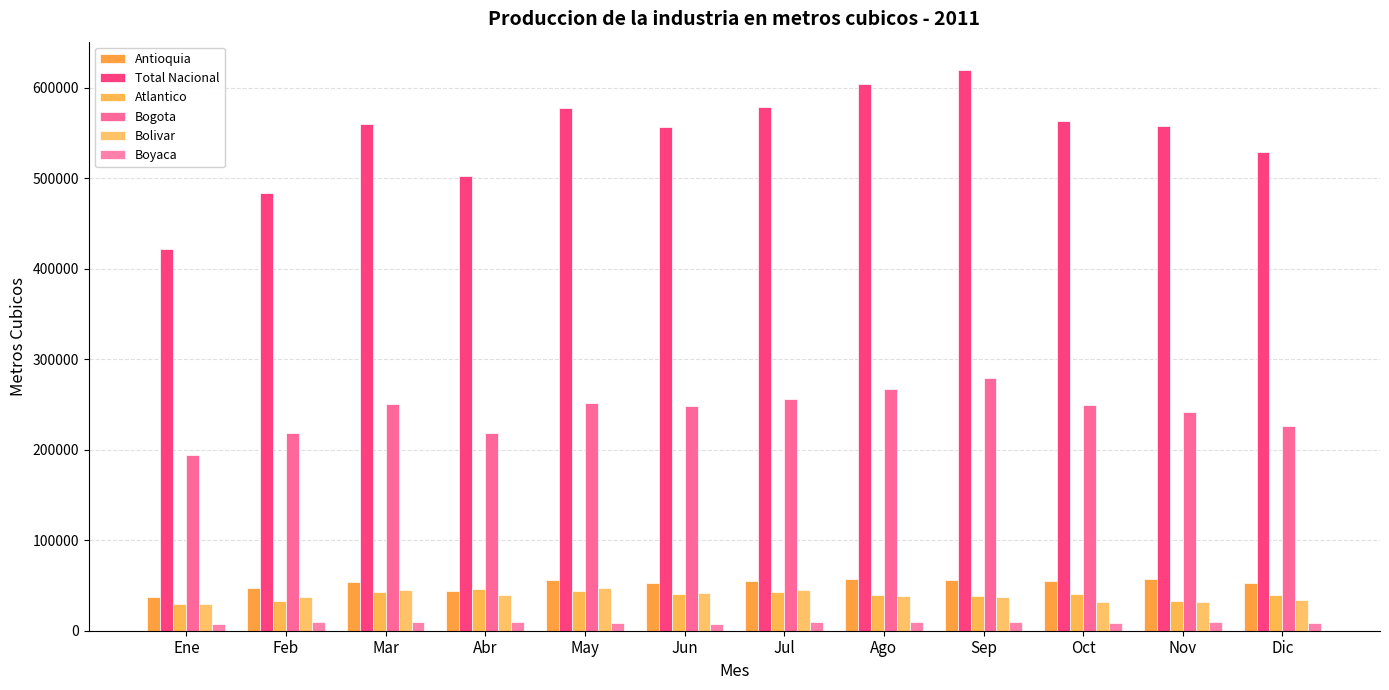

Reading right to left, extract all data points from this chart.

Antioquia: 52215.6	57167.2	54970.7	56230.5	57121.0	55186.5	52774.5	56511.5	44181.9	53406.1	46965.3	37262.0
Total Nacional: 528746.9	557036.4	563216.2	619687.4	603973.8	578525.9	556653.1	577054.9	501972.9	559243.6	483744.3	421591.1
Atlantico: 39847.6	33115.1	40251.1	37823.1	39901.4	43190.2	40880.5	44248.3	46077.3	43146.3	32575.8	29614.9
Bogota: 225872.9	241228.7	249328.3	279106.1	267172.1	256220.4	248496.5	251820.0	218889.4	250274.6	217928.7	194636.1
Bolivar: 33746.2	31542.7	31874.9	36804.4	38797.3	45102.1	42211.3	47653.9	39963.8	45041.1	36942.0	29320.2
Boyaca: 8812.0	9592.5	9017.8	9994.1	9421.0	9495.5	7730.5	8305.8	9318.5	9691.0	9979.0	7533.2